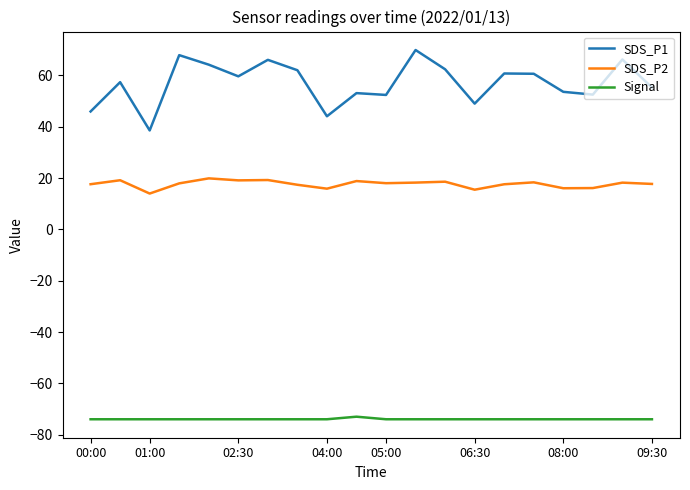

Which series has the largest total across all categories?

SDS_P1